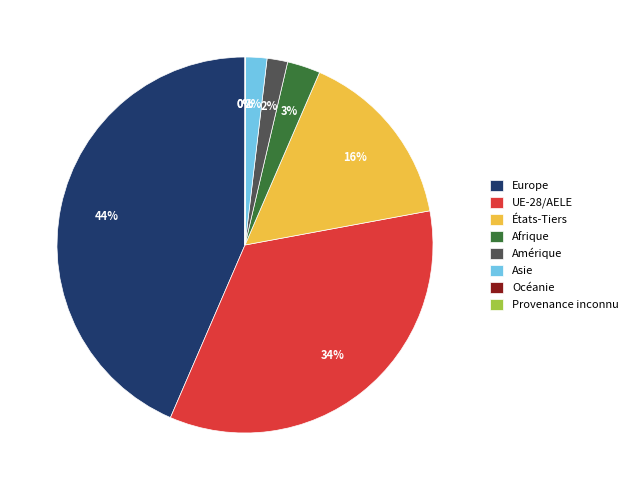

True or false: Amérique accounts for 14% of the total.

False